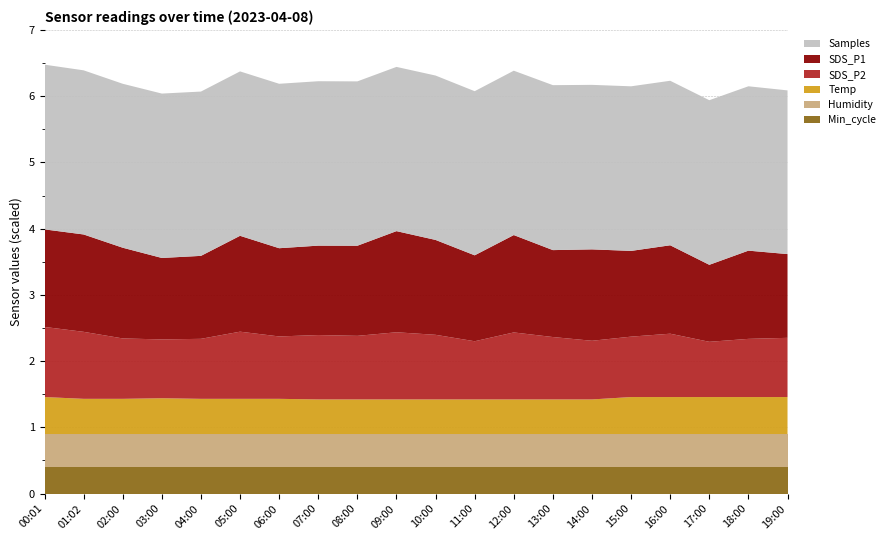

What is the total value across all series at 19:00?

6.1